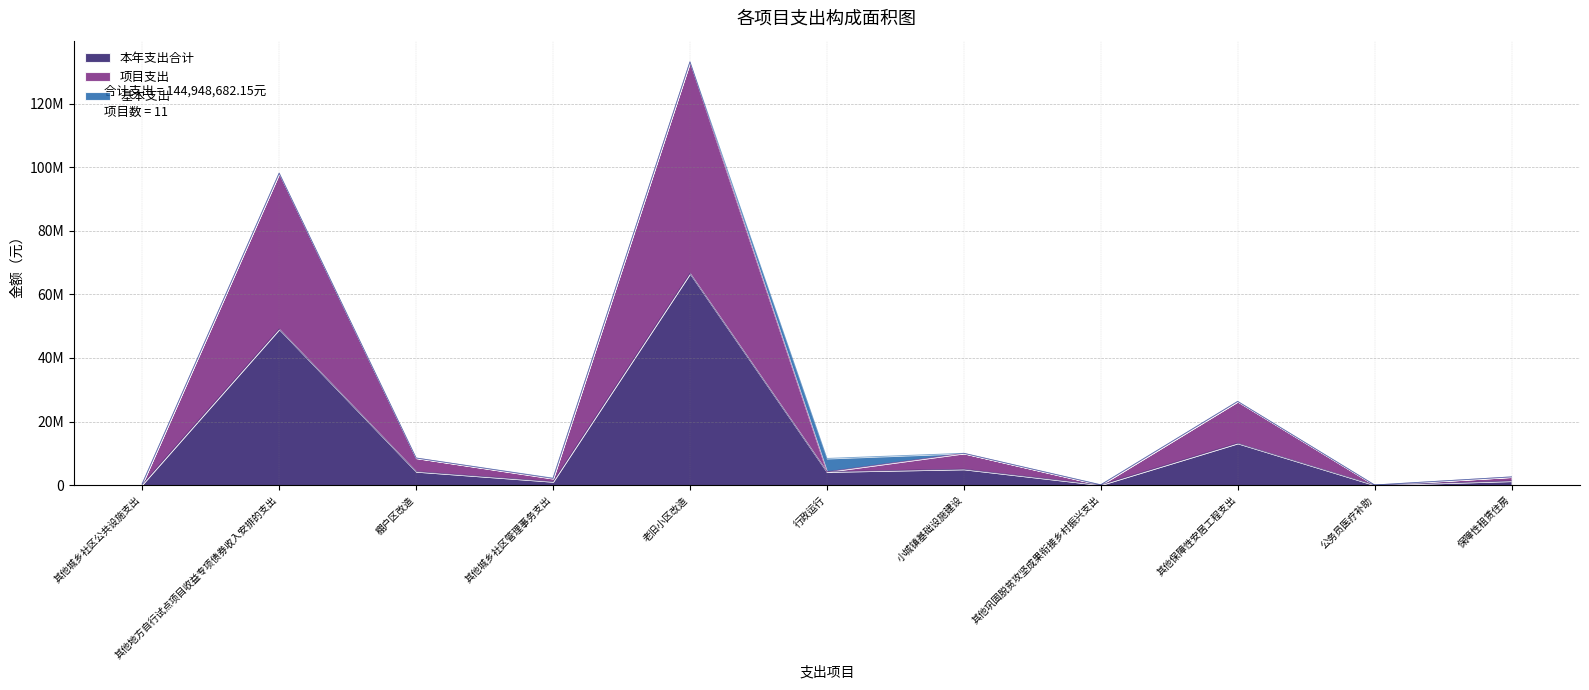

Rank the categories by 本年支出合计 value from lowest to highest.

公务员医疗补助, 其他巩固脱贫攻坚成果衔接乡村振兴支出, 其他城乡社区公共设施支出, 其他城乡社区管理事务支出, 保障性租赁住房, 行政运行, 棚户区改造, 小城镇基础设施建设, 其他保障性安居工程支出, 其他地方自行试点项目收益专项债券收入安排的支出, 老旧小区改造